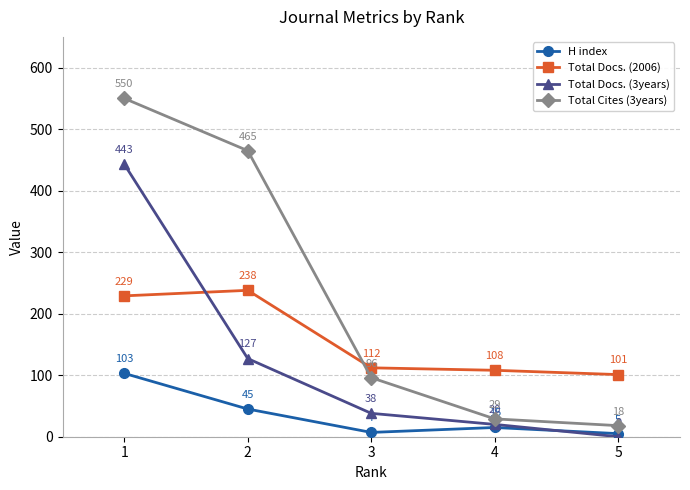

True or false: Total Cites (3years) and H index intersect in this chart.

False